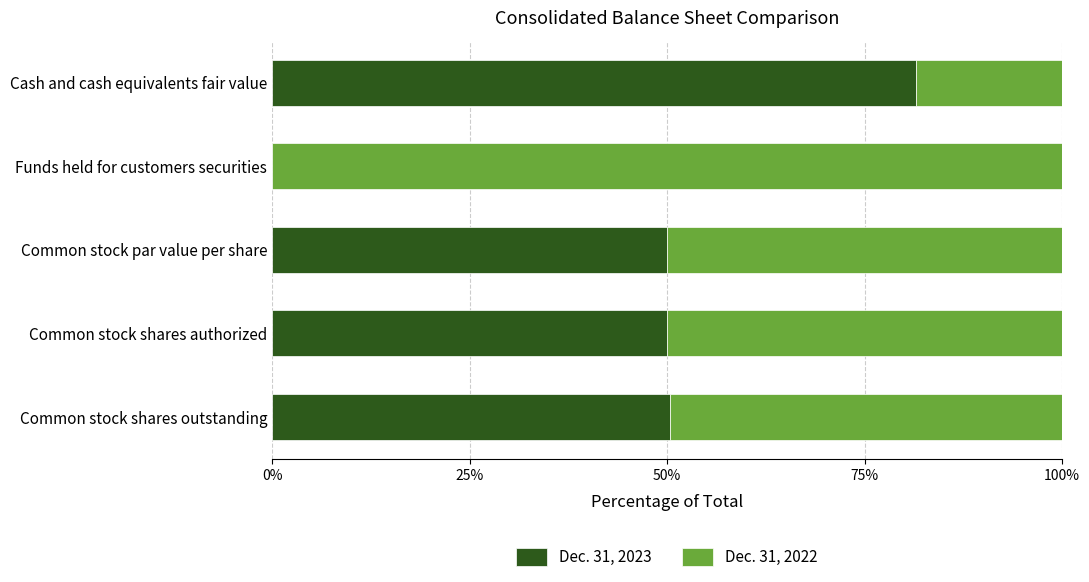

What is the total value across all series at Common stock shares outstanding?

100.0